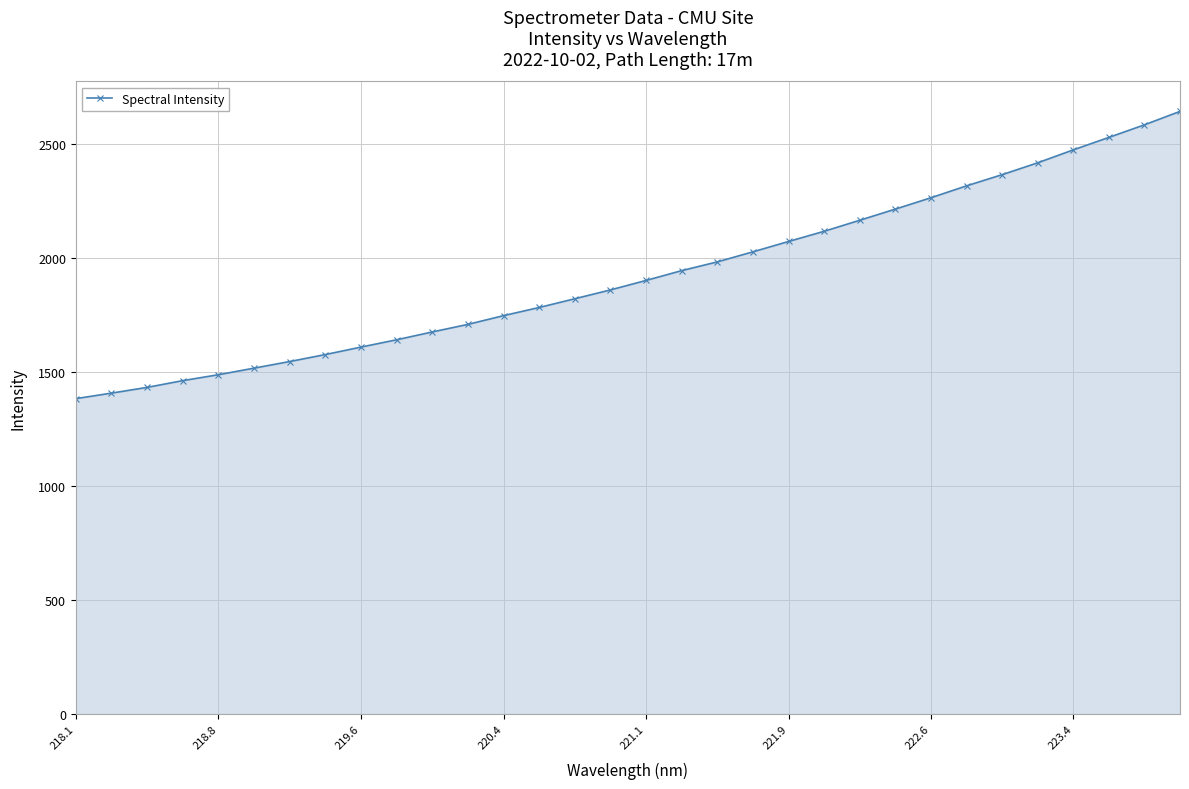

What is the average value?

1928.3